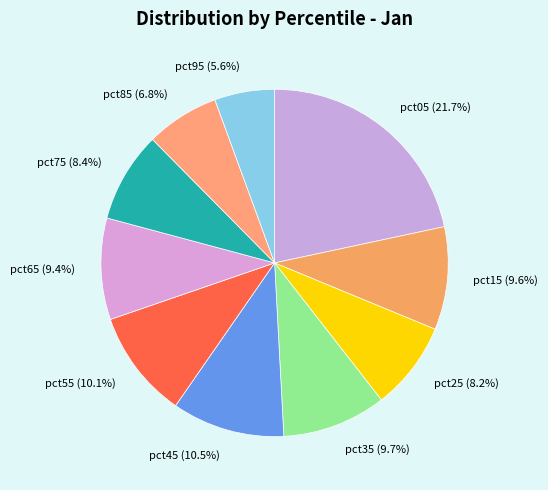

Does any single category account for the majority?

No